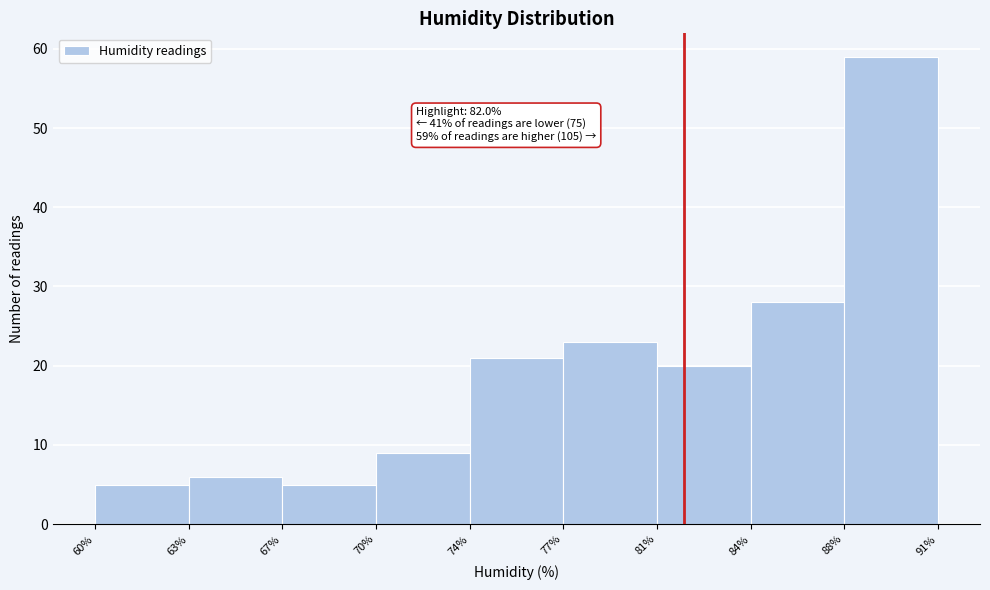

Reading left to right, what are all the values shown in this chart?

5	6	5	9	21	23	20	28	59